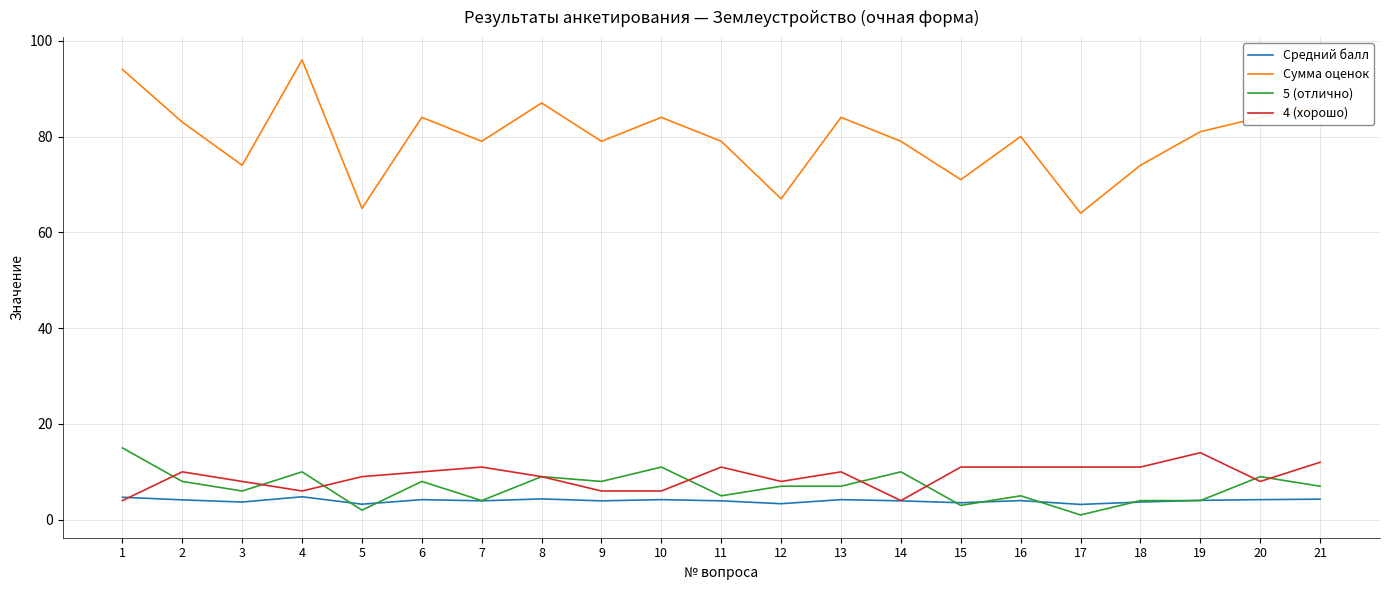

Which series changed the most between 5 and 11?

Сумма оценок